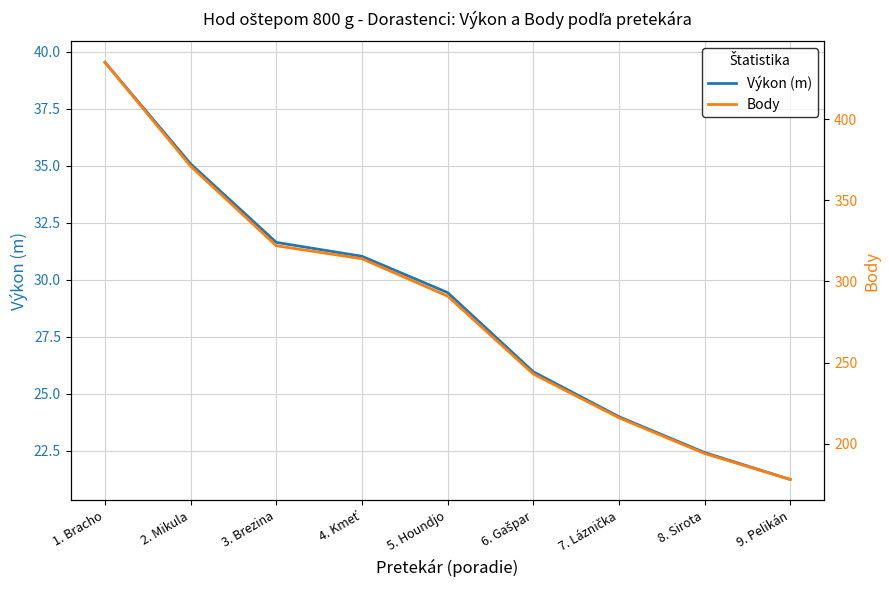

Between 2. Mikula and 6. Gašpar, which series saw the biggest shift?

Body